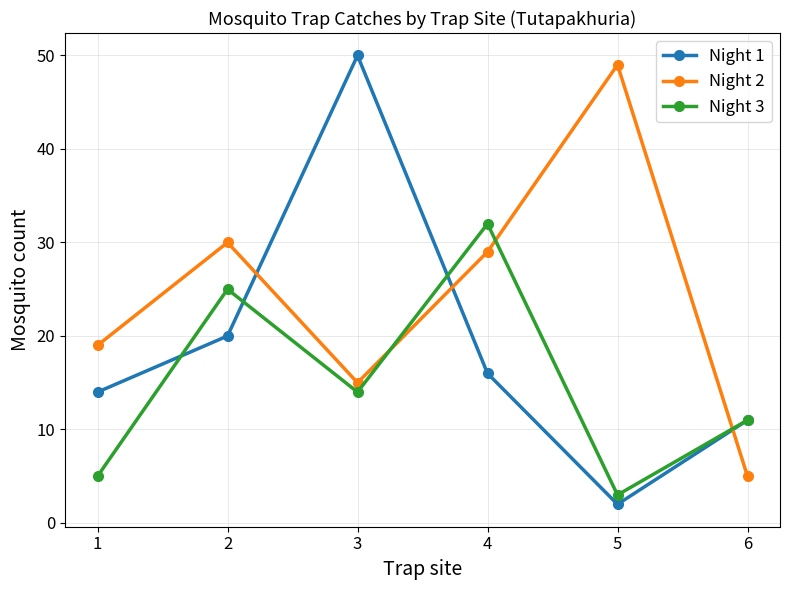

How many data points in Night 2 are less than 29?

3